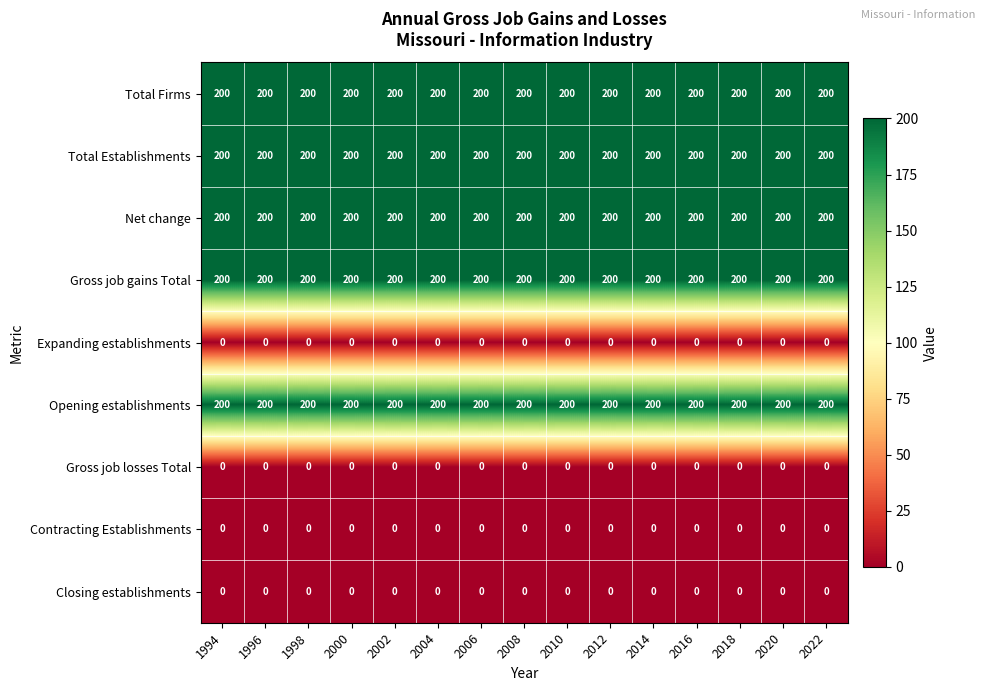

What is the greatest value displayed?

200